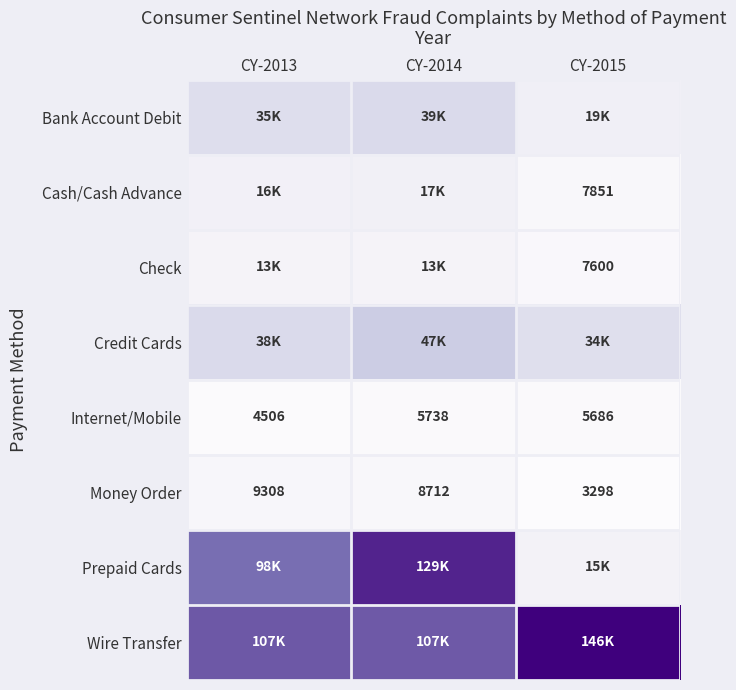

At which category does the chart reach its minimum across all series?

CY-2015